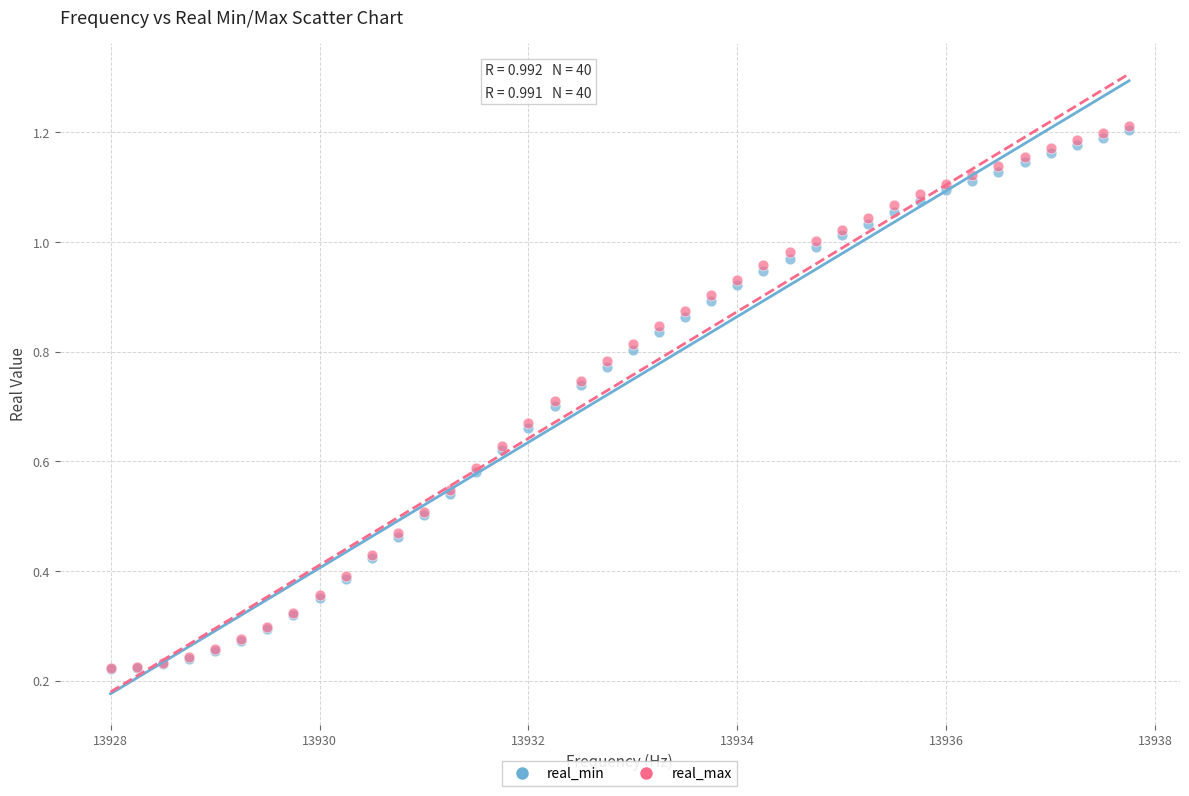

What are all the series names shown in the legend?

real_min, real_max